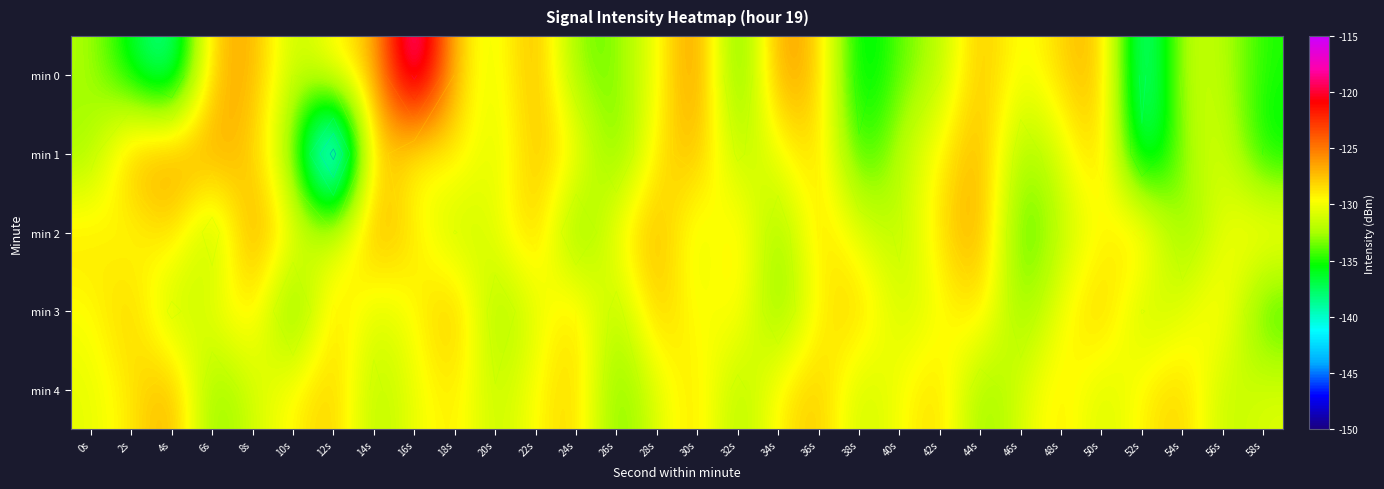

What is the approximate value of min 1 at 38s?

-135.6